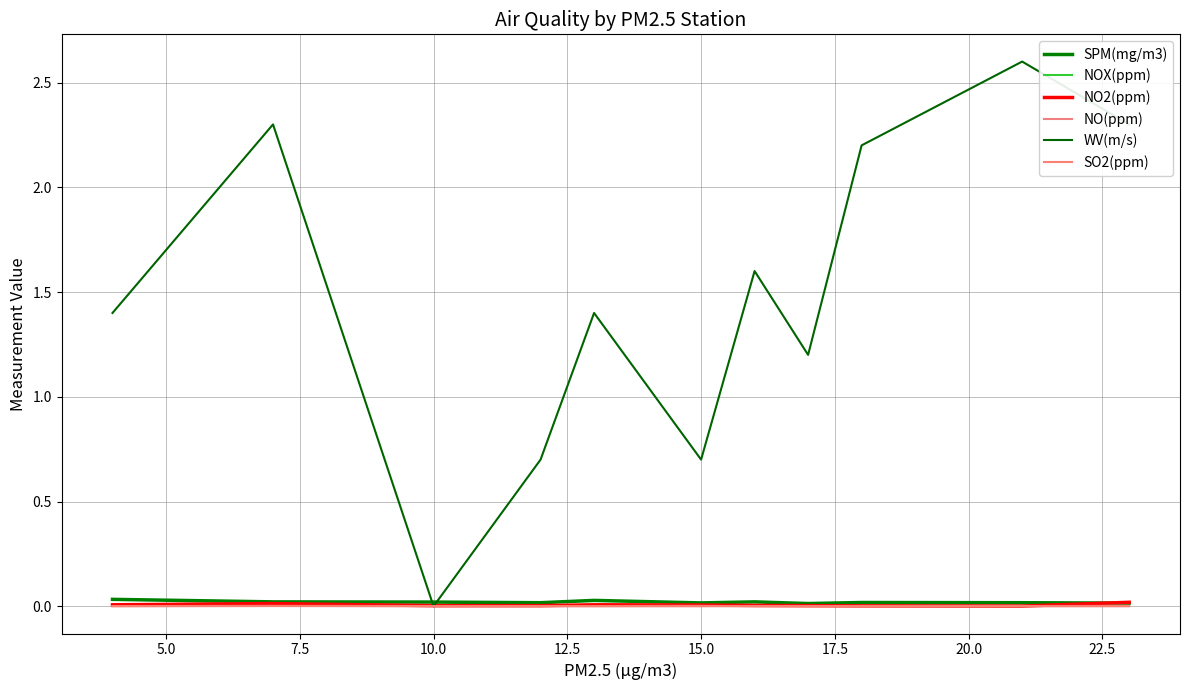

True or false: NO(ppm) and WV(m/s) intersect in this chart.

False